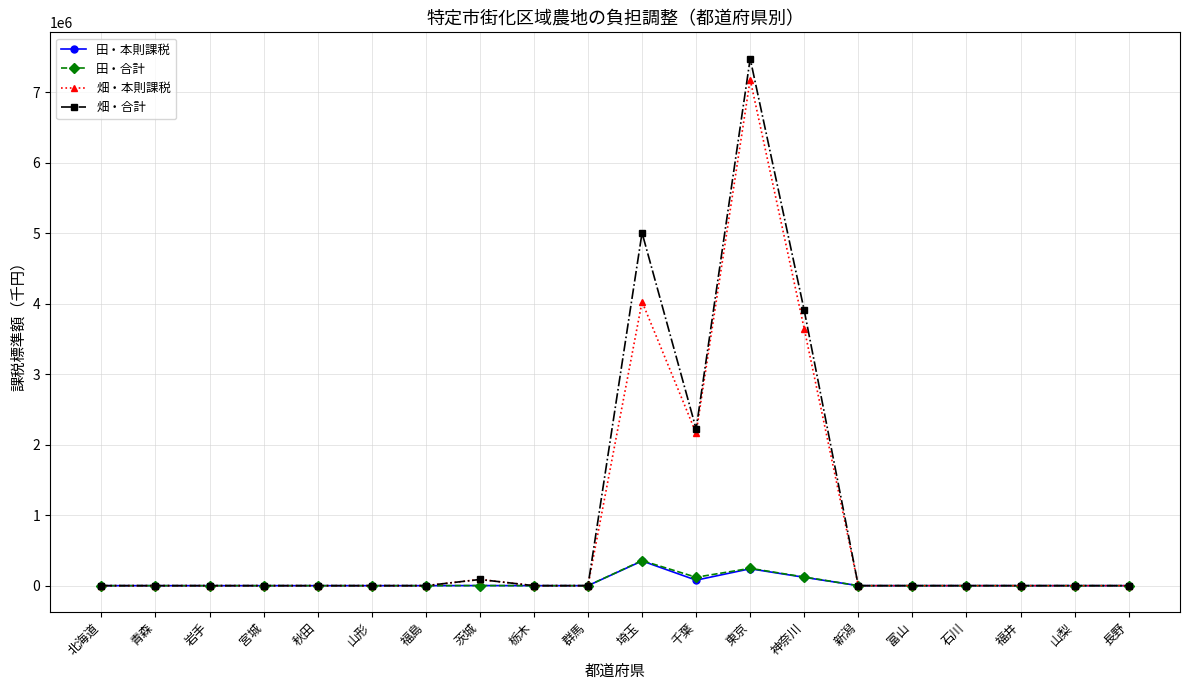

Which series has the largest range (max minus min)?

畑・合計